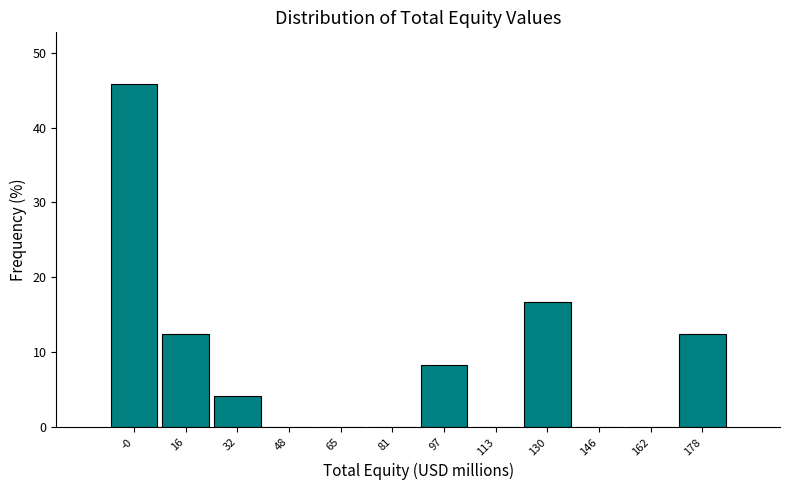

Reading left to right, list every bar in this chart as the range it spans on the x-axis followed by its height. Neither the bar edges nor the heights are printed on the chart, so give them approximately, as read against the axes.

-8 to 8: 46
8 to 24: 13
24 to 40: 4
40 to 56: 0
56 to 72: 0
72 to 90: 0
90 to 106: 8
106 to 122: 0
122 to 138: 17
138 to 154: 0
154 to 170: 0
170 to 186: 13